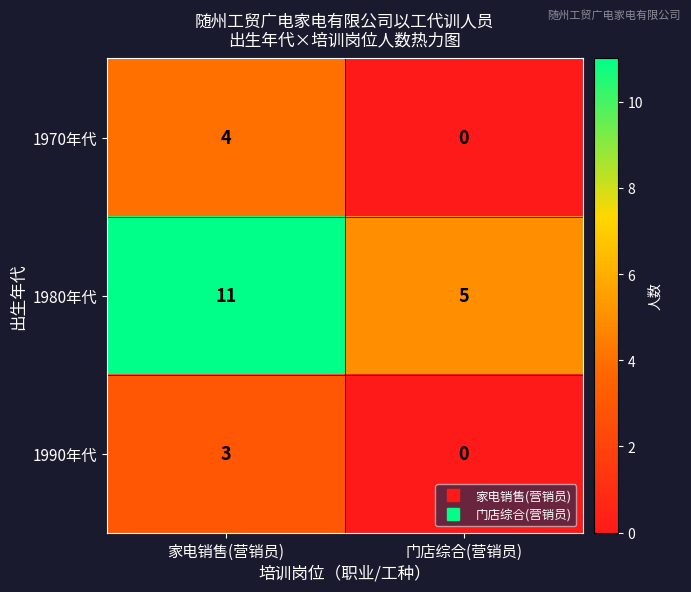

Which series has the widest spread of values?

1980年代